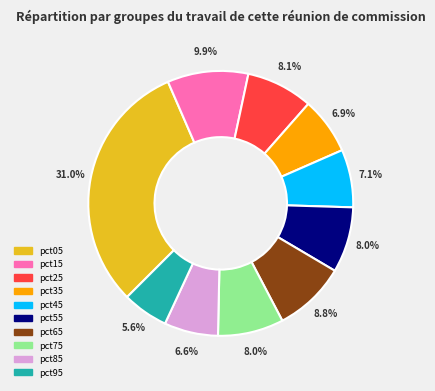

The pct75 slice represents 8% of the pie. True or false?

True